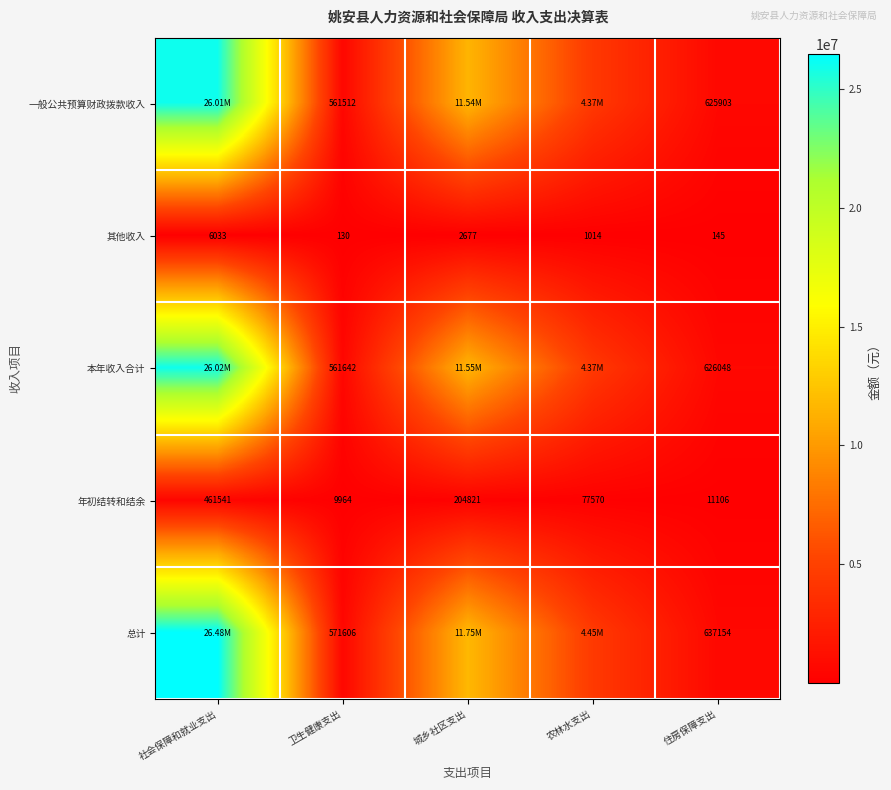

Is the value of 其他收入 at 卫生健康支出 greater than the value of 总计 at 住房保障支出?

No